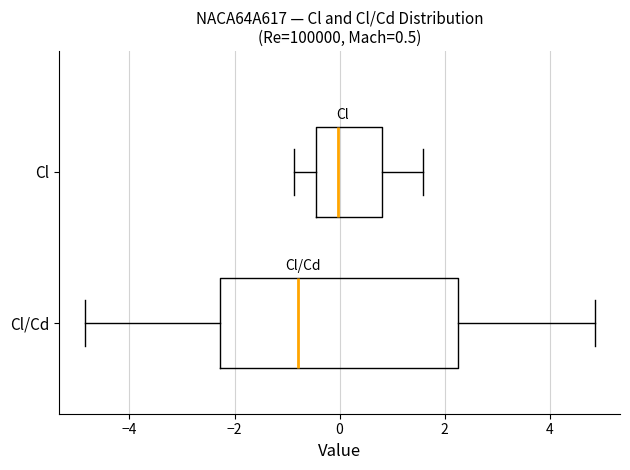

Which box's median line is the furthest to the left?

Cl/Cd